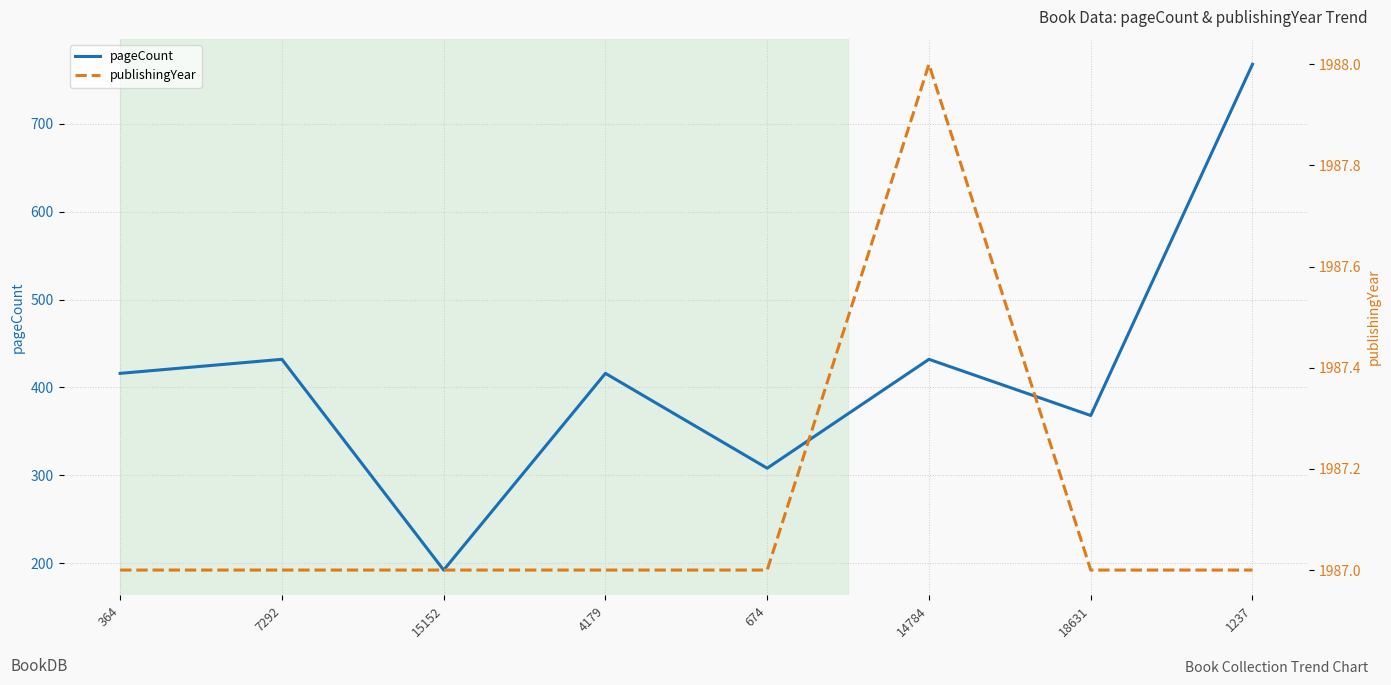

True or false: publishingYear and pageCount cross at least once.

False